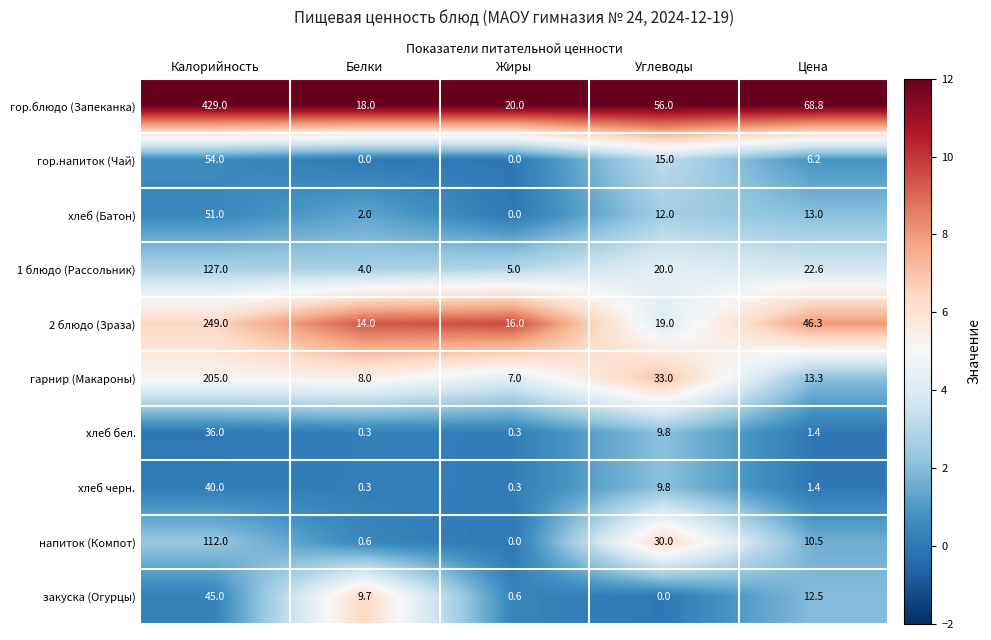

Is it true that закуска (Огурцы) equals 23.1 at Углеводы?

False